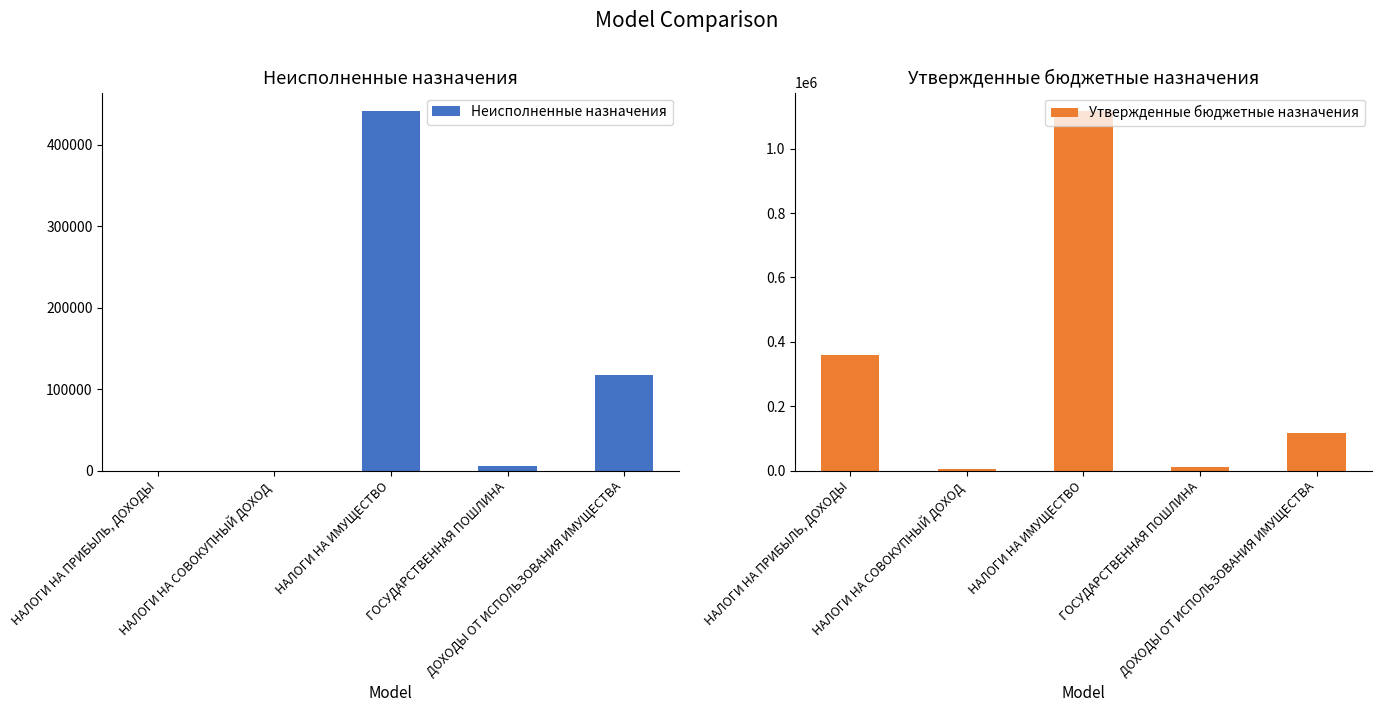

What is the difference between the highest and lowest values at НАЛОГИ НА ИМУЩЕСТВО?

675934.3